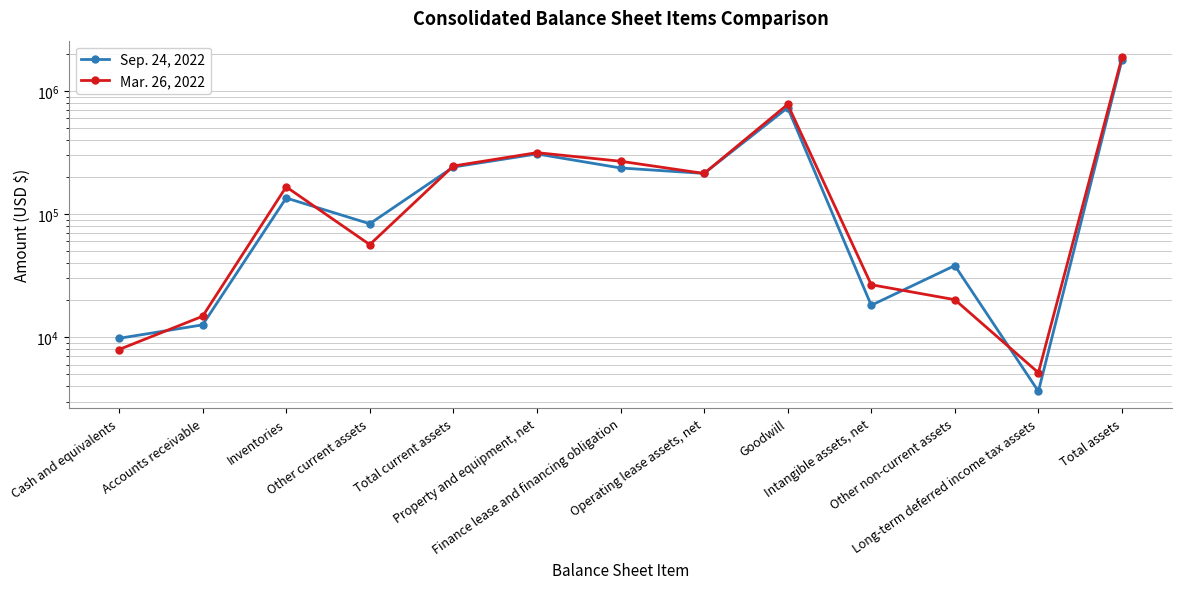

At which label is Sep. 24, 2022 closest to 896353?

Goodwill